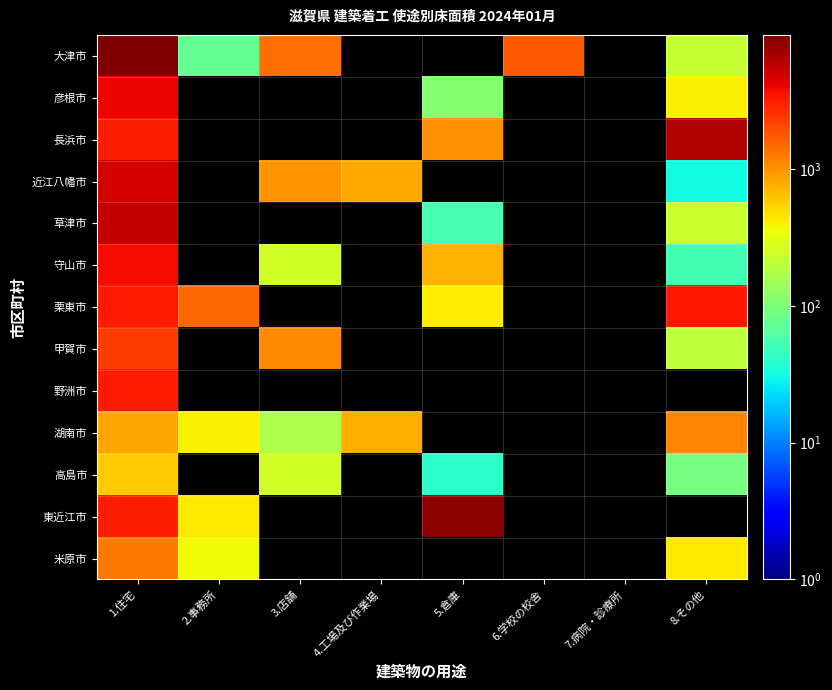

What is the minimum value for 甲賀市?

200.0